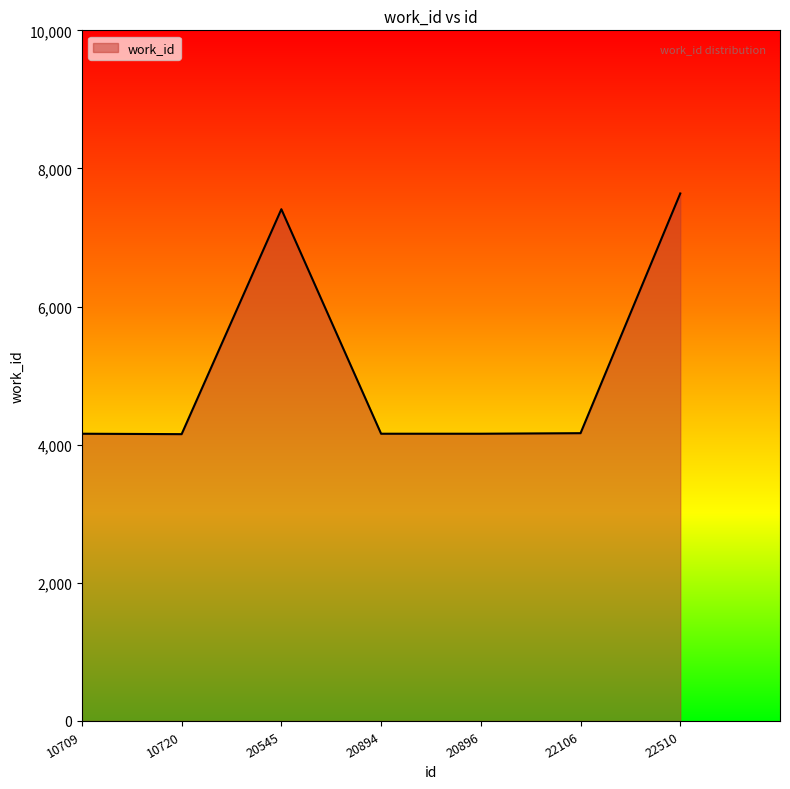

Where is the data nearest to the value 5895?

20545